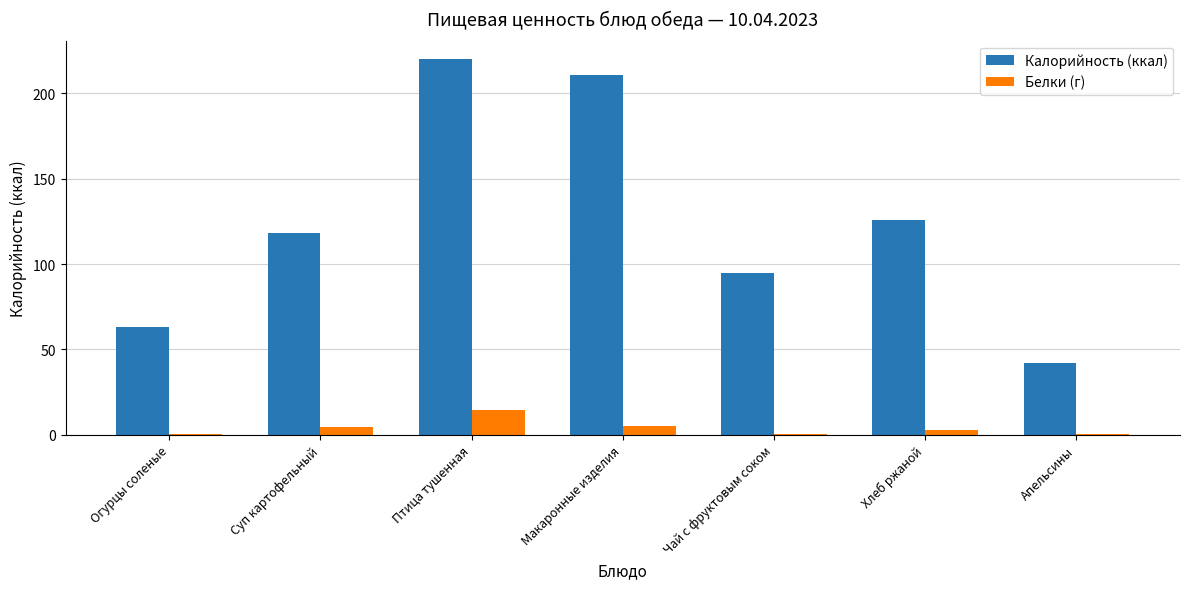

The Калорийность (ккал) series shows 36.0 at Чай с фруктовым соком. True or false?

False